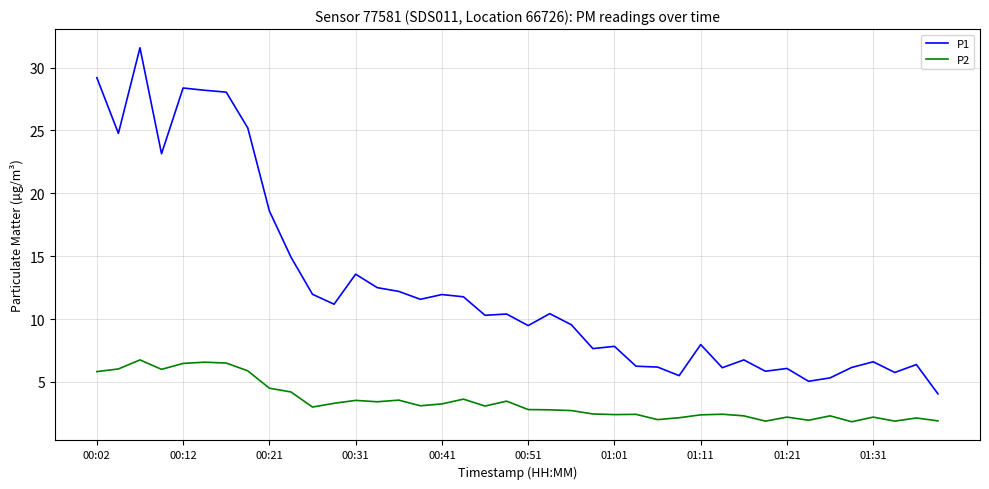

True or false: P1 and P2 intersect in this chart.

False